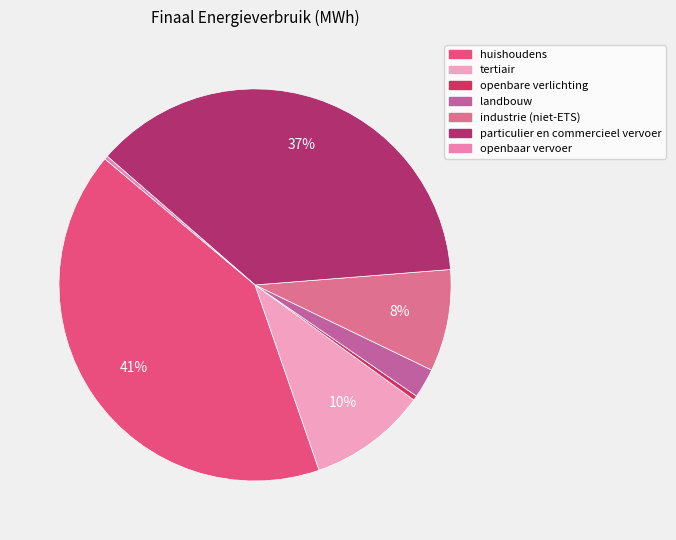

Count the number of slices in the pie.

7